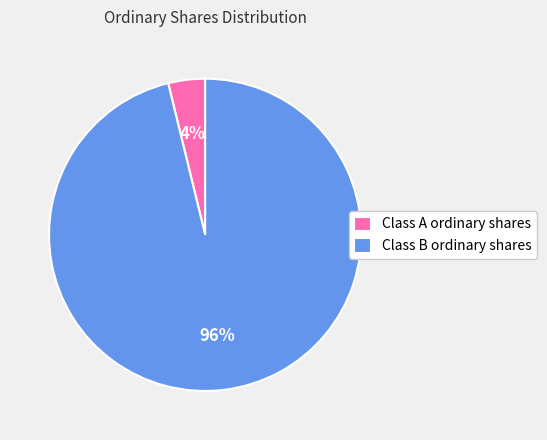

What percentage is the Class A ordinary shares slice, to the nearest percent?

4%